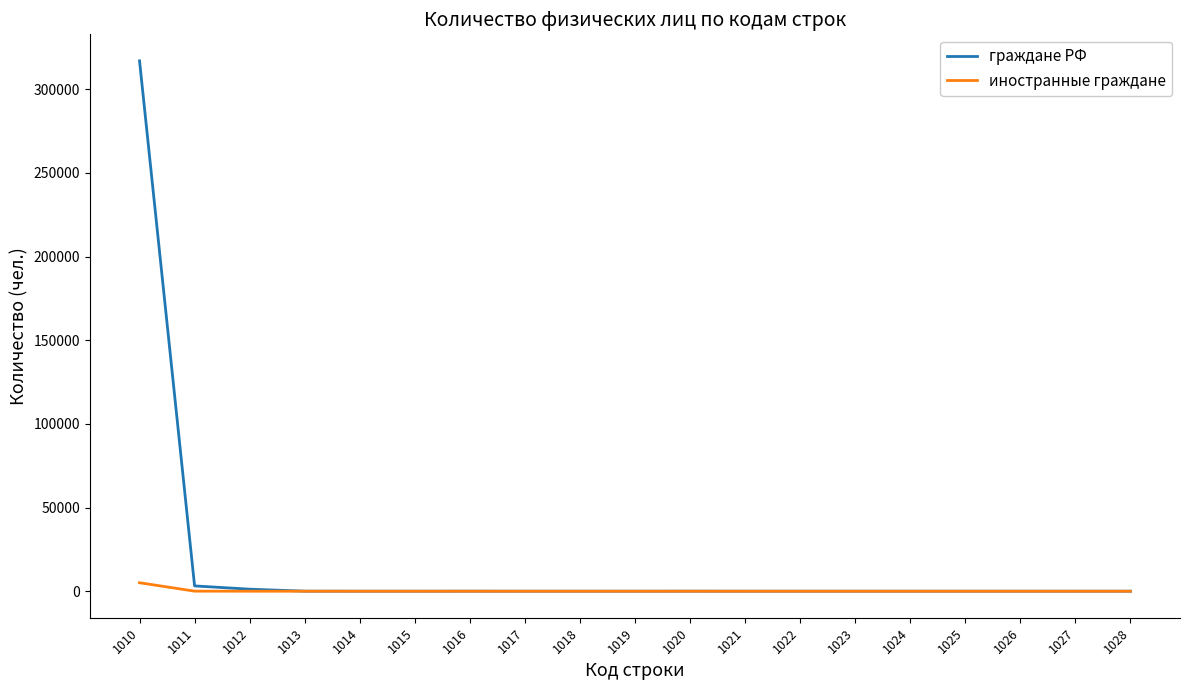

What is the maximum value shown in the chart?

317012